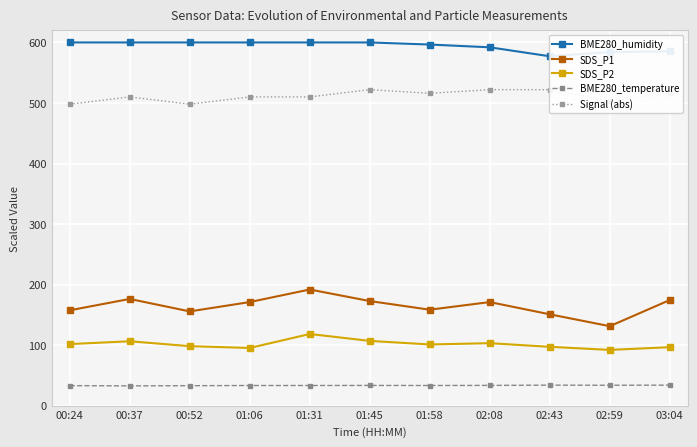

Is it true that Signal (abs) equals 522.0 at 02:43?

True